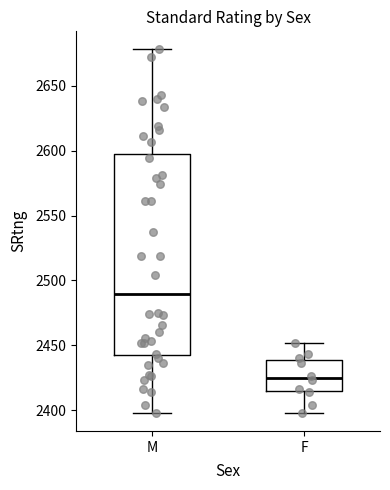

Where does the median line of the box for M sit on the y-axis? The values are not printed on the chart, so give them approximately, as read against the axis.

2490